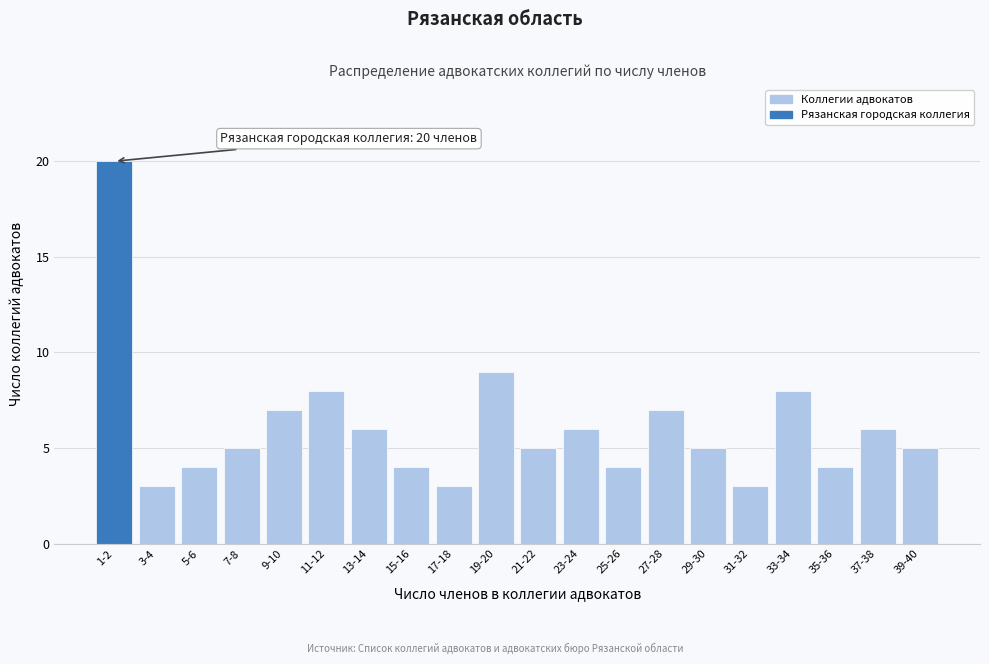

Reading left to right, list all the values displayed in this chart.

1-2=20	3-4=3	5-6=4	7-8=5	9-10=7	11-12=8	13-14=6	15-16=4	17-18=3	19-20=9	21-22=5	23-24=6	25-26=4	27-28=7	29-30=5	31-32=3	33-34=8	35-36=4	37-38=6	39-40=5